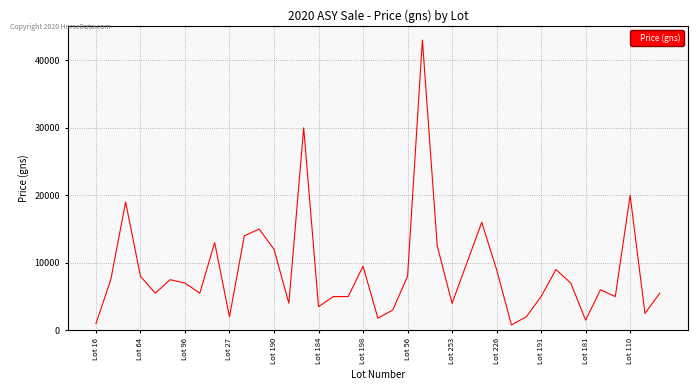

What is the difference between the maximum and minimum values?

42200